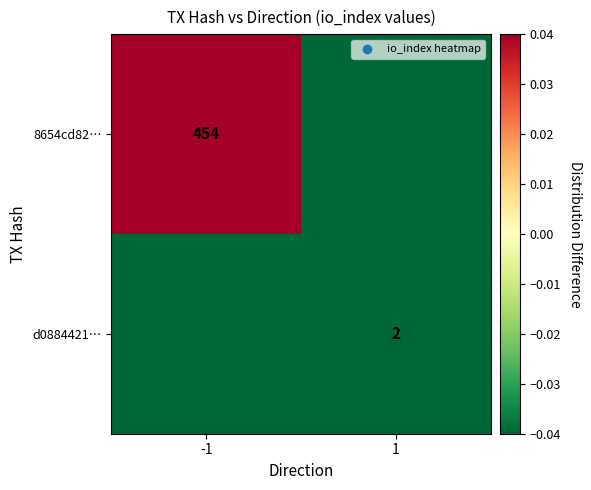

Rank the series by their maximum value, from lowest to highest.

d0884421…, 8654cd82…